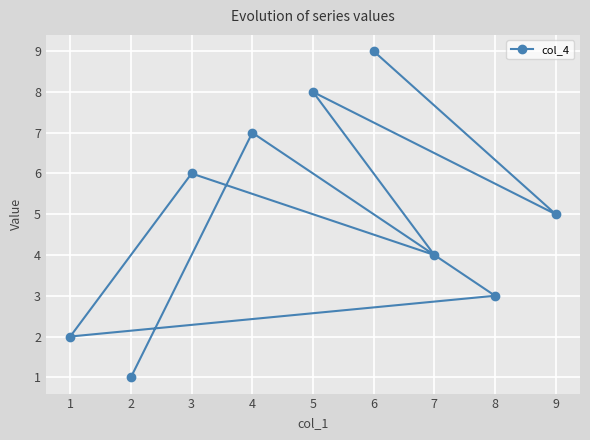

Is it true that the value at 1 is 2?

True